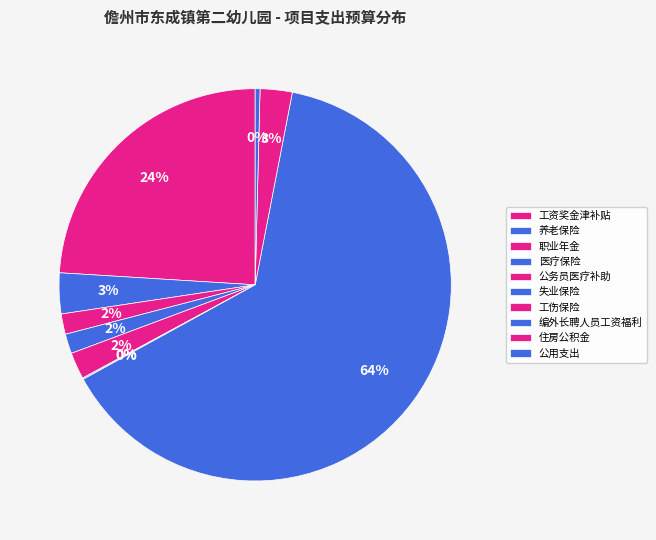

Which category has the biggest portion of the pie?

编外长聘人员工资福利